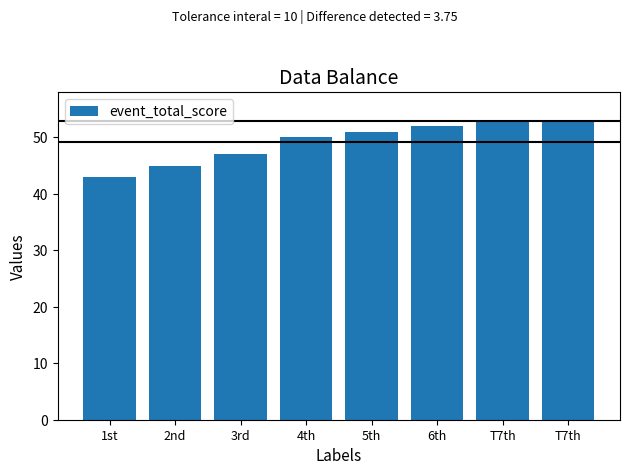

At which label does the data first exceed 51?

6th